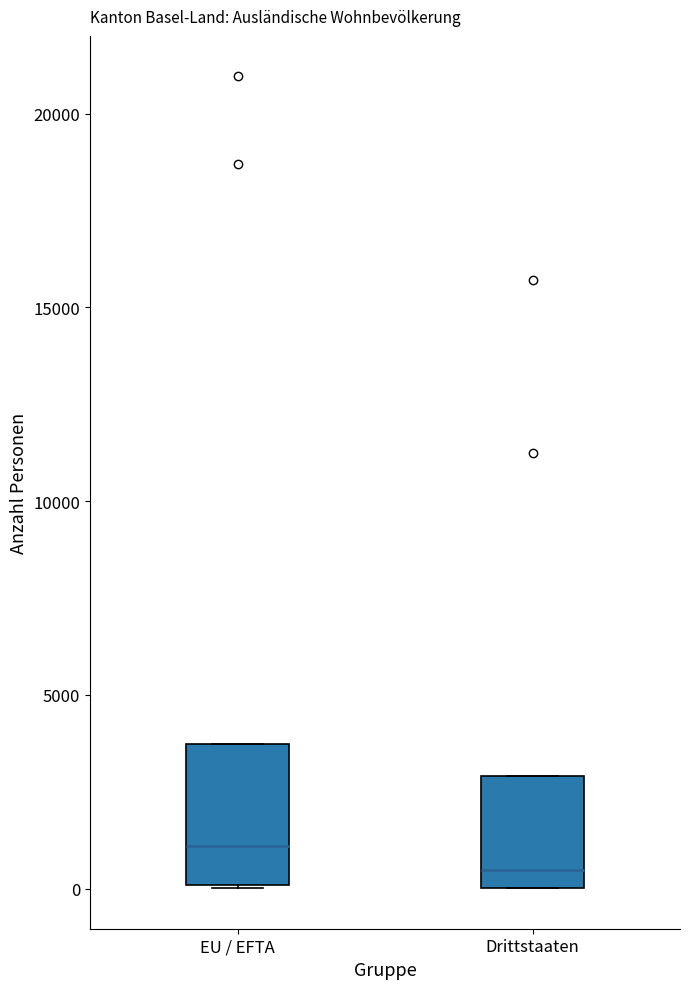

Where is the lower edge of the box for EU / EFTA on the y-axis? The values are not printed on the chart, so give them approximately, as read against the axis.

0